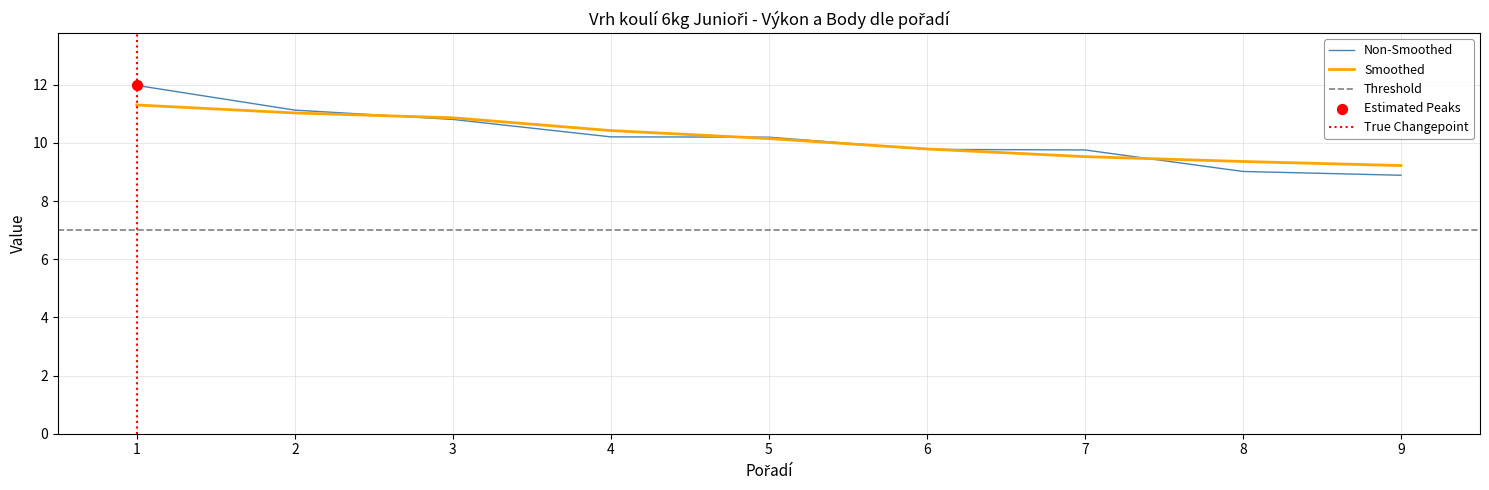

The Smoothed series shows 11.3 at 1. True or false?

True